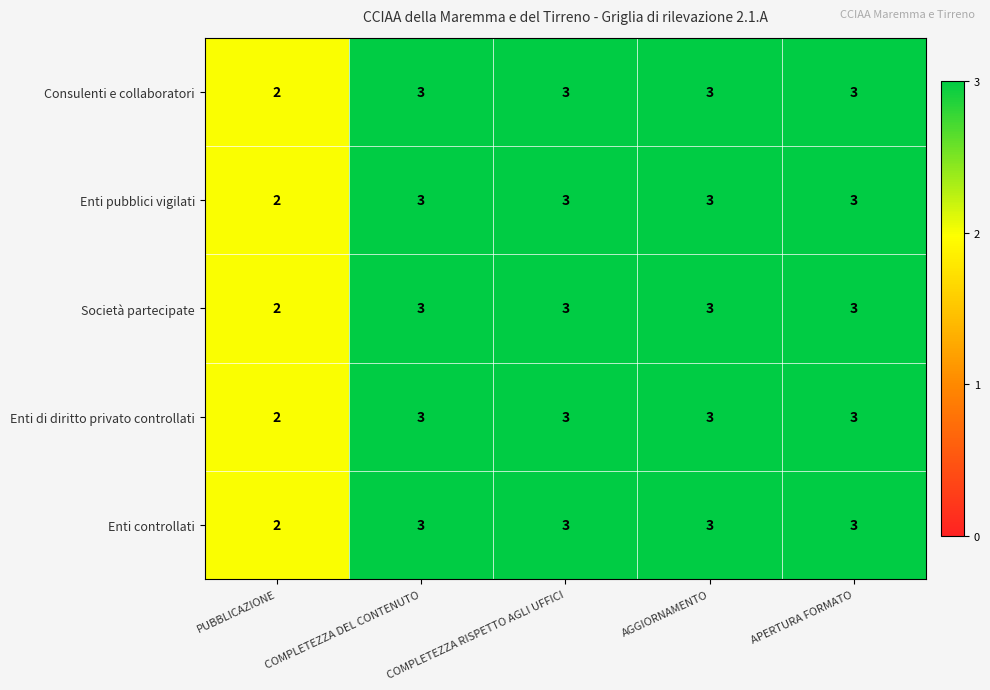

What is the sum of the Società partecipate values at COMPLETEZZA RISPETTO AGLI UFFICI and PUBBLICAZIONE?

5